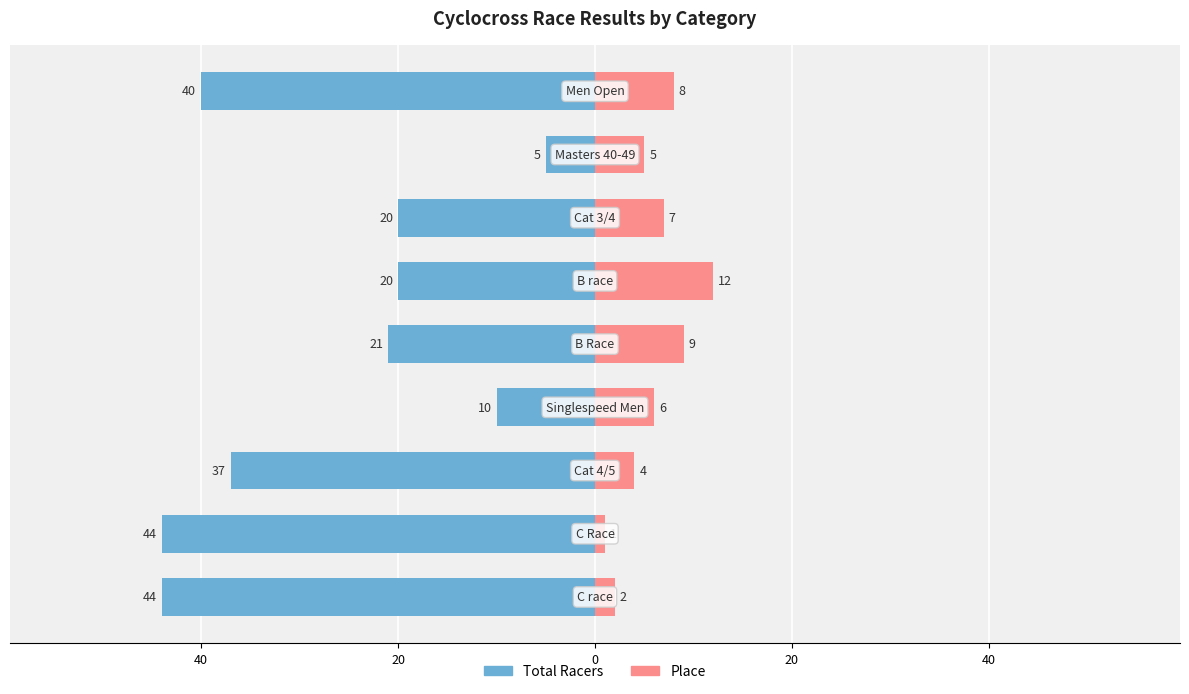

At 7, list the series in order from smallest to largest.

Total Racers, Place